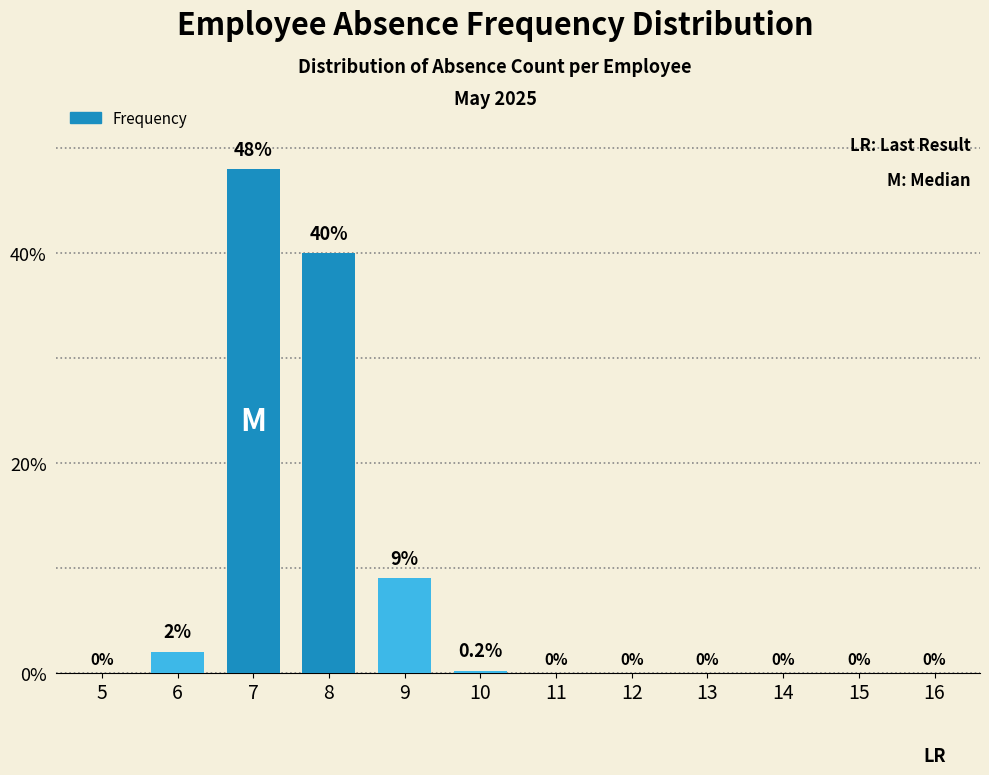

Reading left to right, list all the values displayed in this chart.

5=0.0	6=2.0	7=48.0	8=40.0	9=9.0	10=0.2	11=0.0	12=0.0	13=0.0	14=0.0	15=0.0	16=0.0